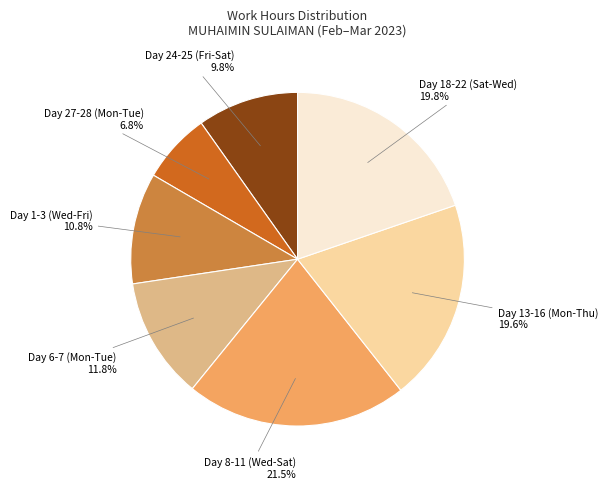

To the nearest percent, what is the difference between the largest and smallest slice percentages?

15%